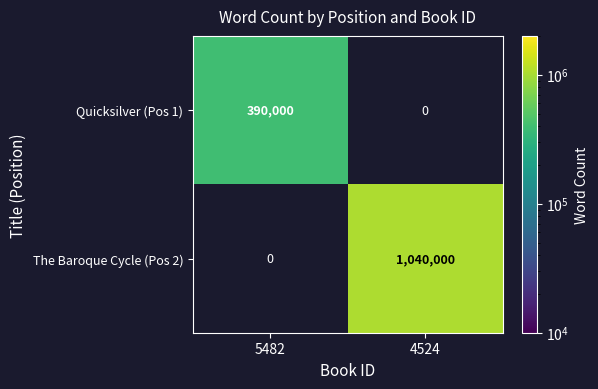

The The Baroque Cycle (Pos 2) series shows 1040000 at 4524. True or false?

True